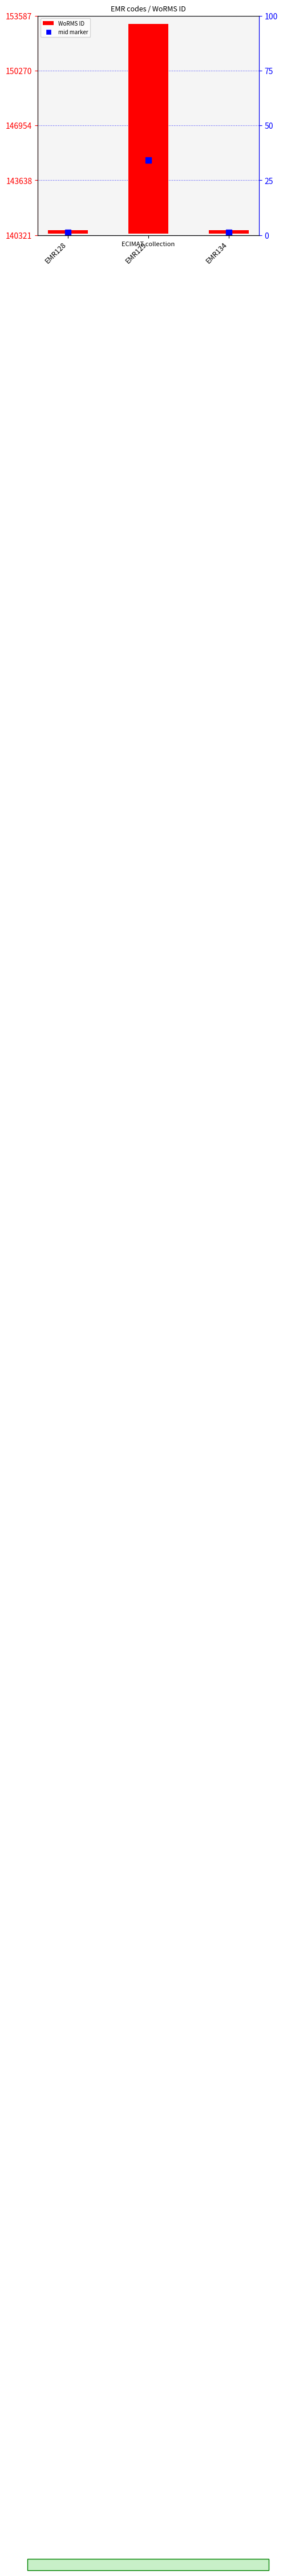

Reading left to right, extract all data points from this chart.

200	12666	204